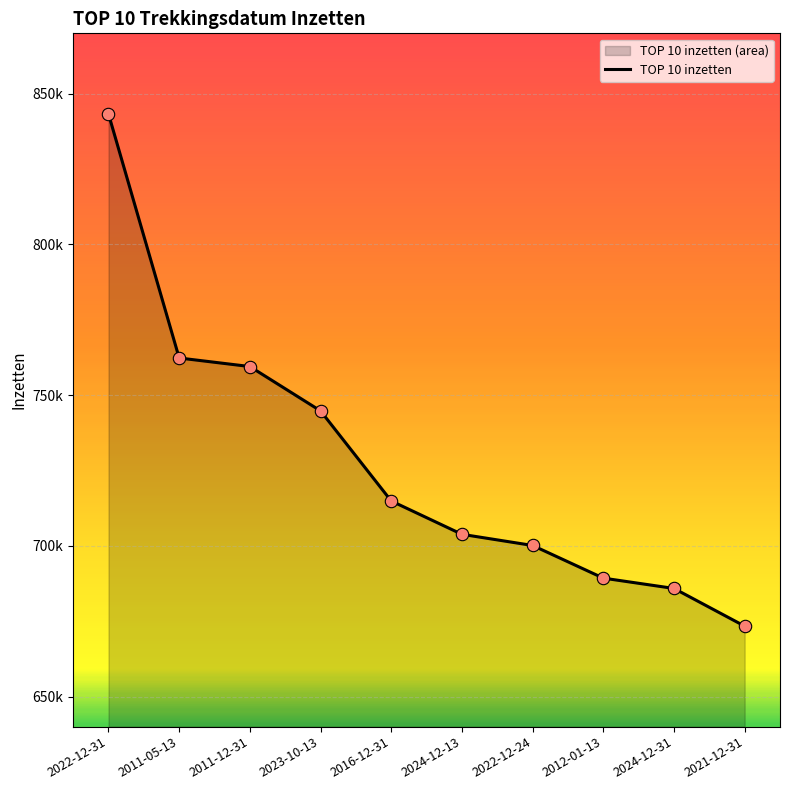

What is the change in value from 2012-01-13 to 2024-12-31?

-3429.0